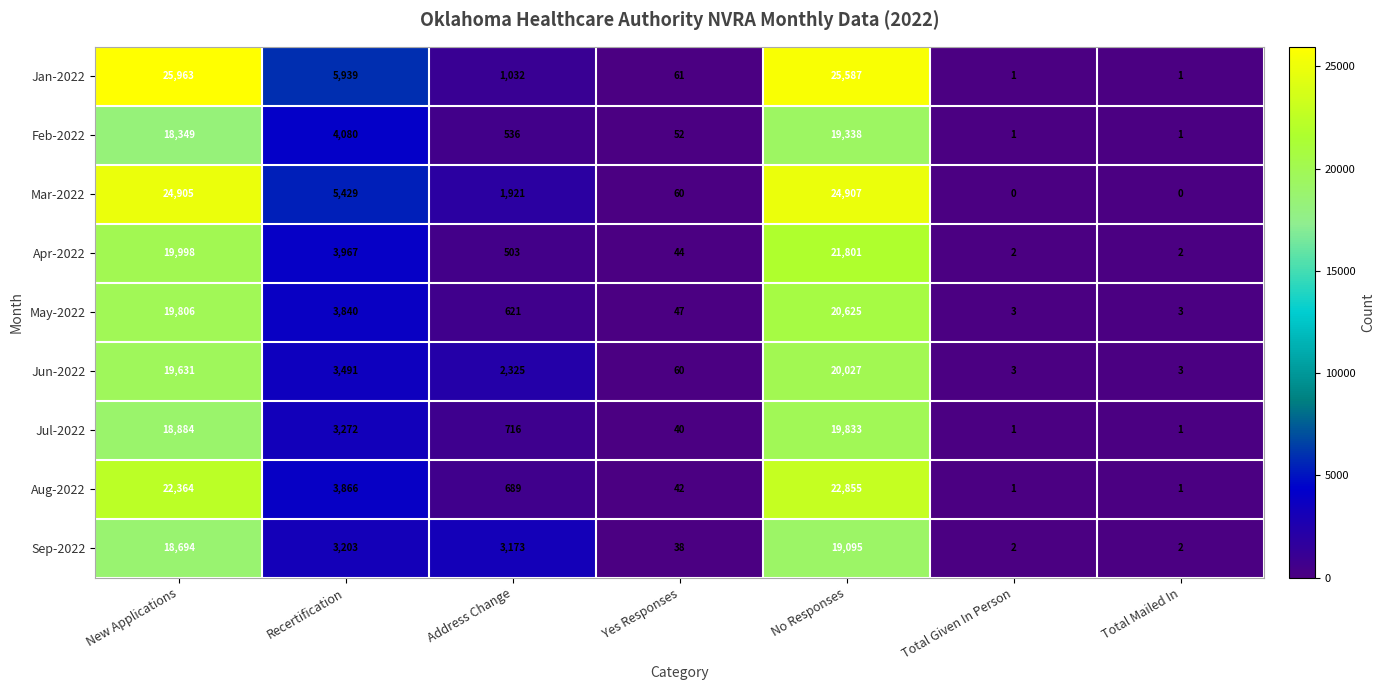

The value of Mar-2022 at Recertification is 5429. True or false?

True